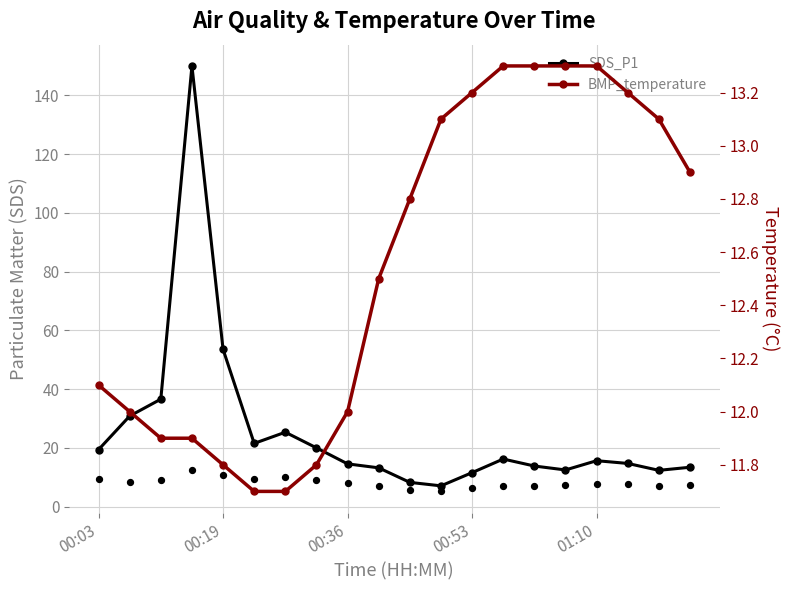

Which series has the widest spread of Y values?

SDS_P1